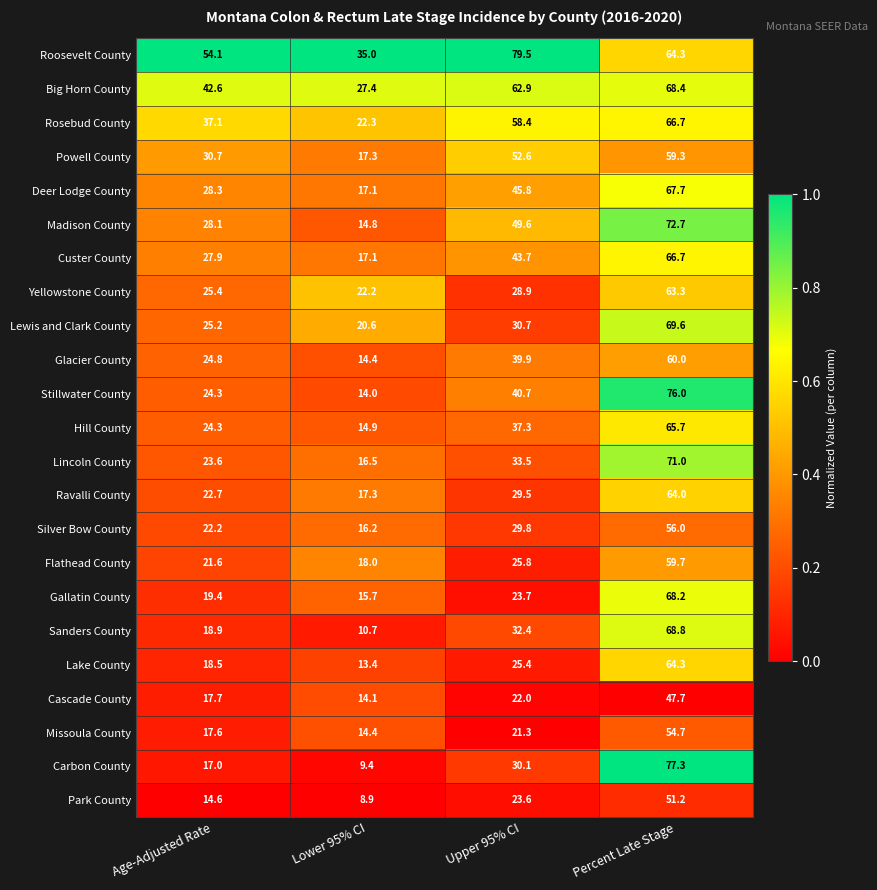

What is the spread (max minus min) of values at Lower 95% CI?

26.1